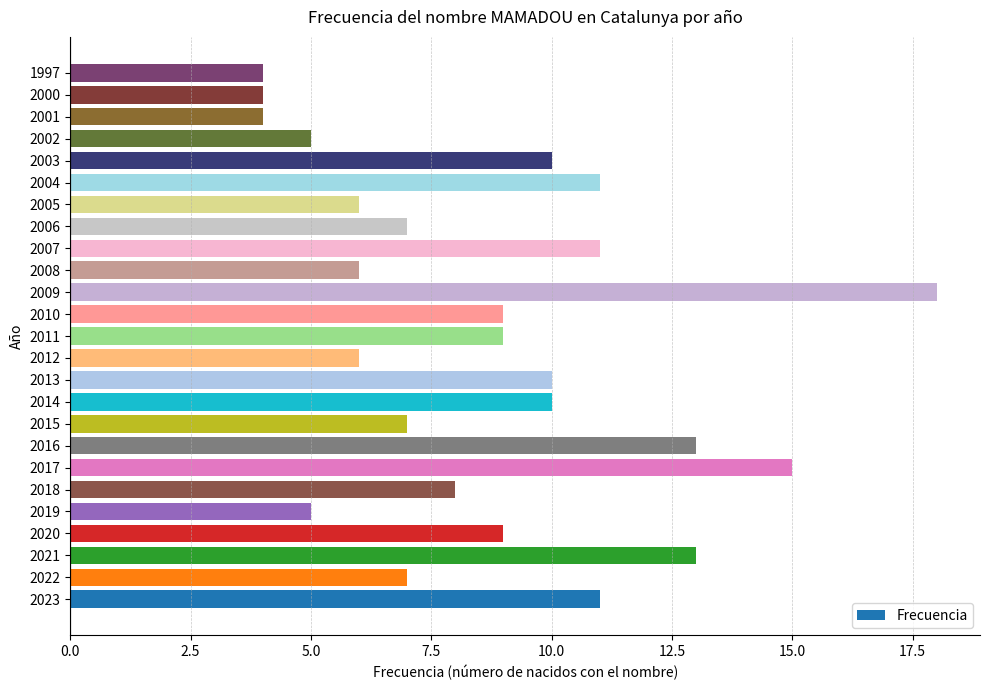

Does the chart contain stacked bars?

No